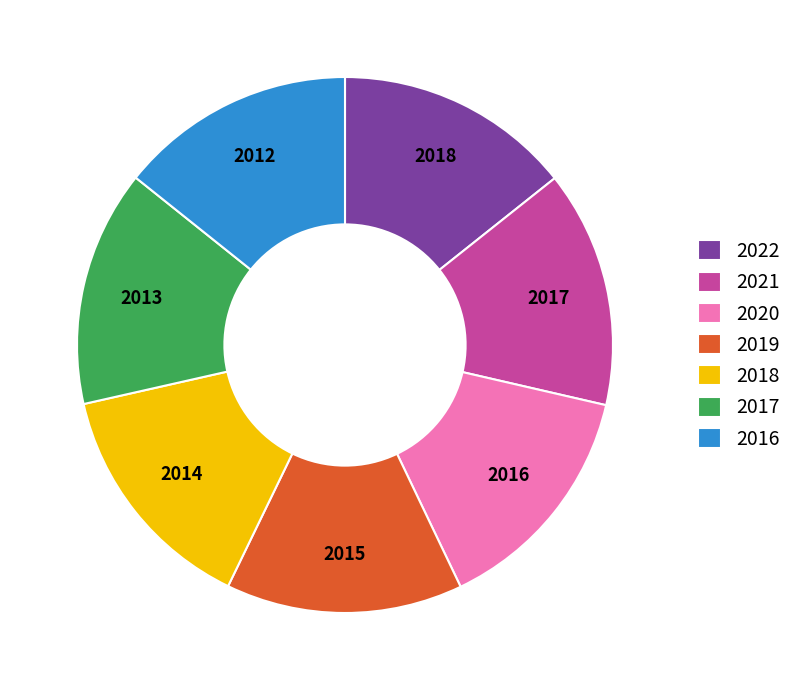

Do 2021 and 2020 together represent more than half of the pie?

No